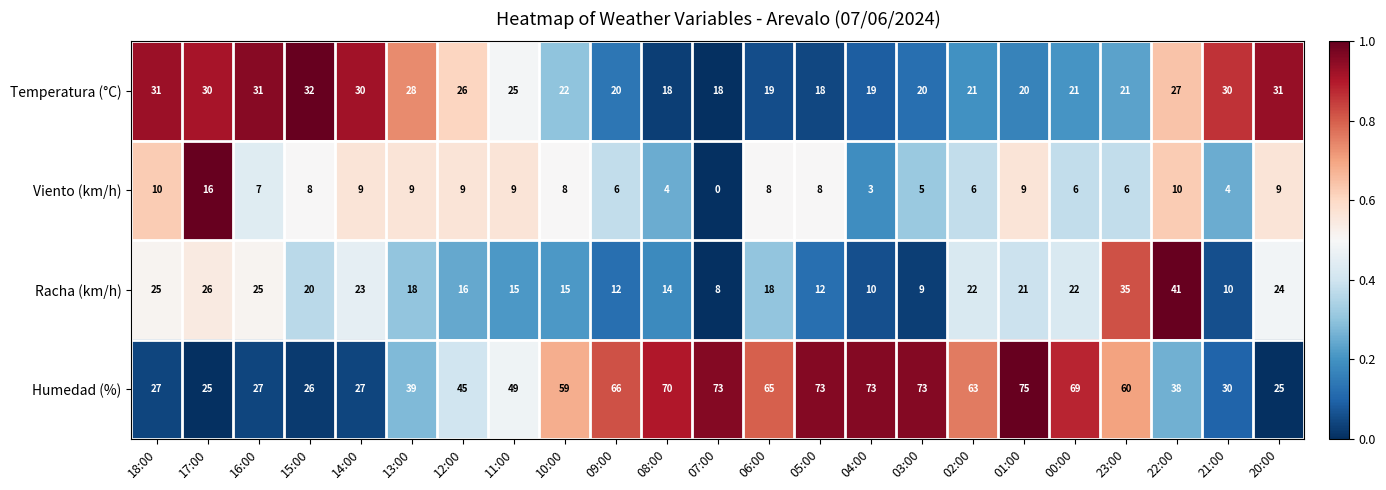

Which series has the widest spread of values?

Humedad (%)